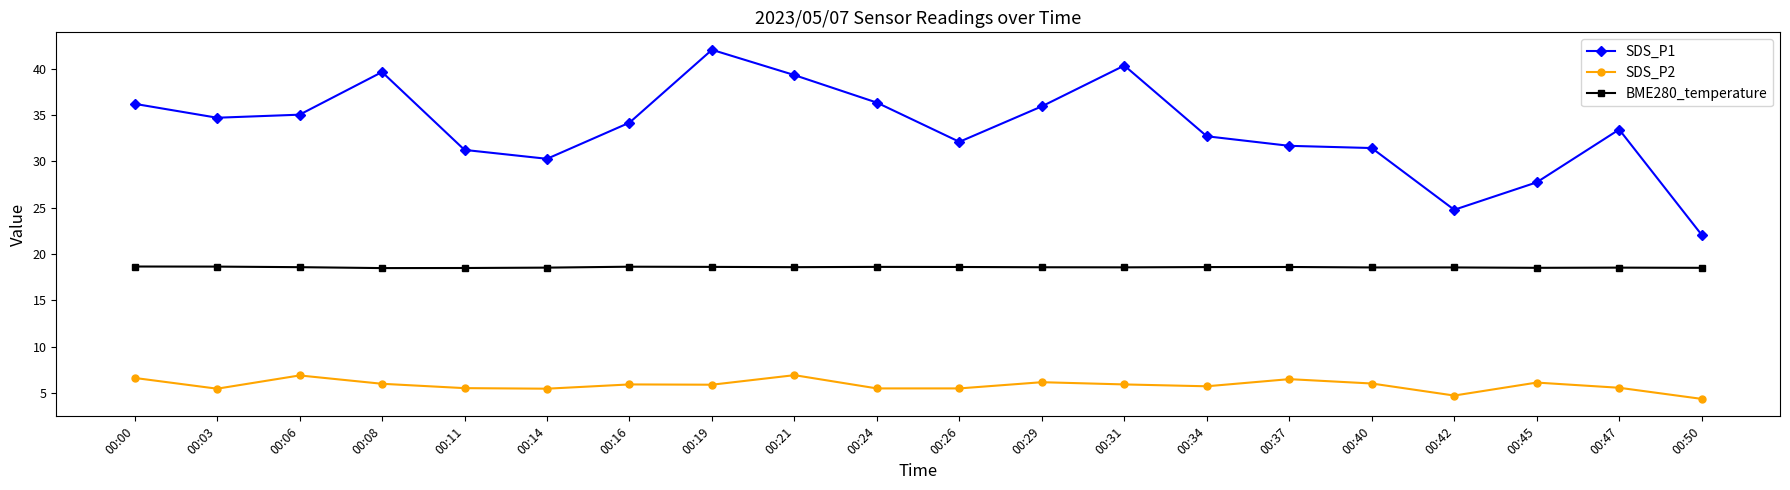

What is the spread (max minus min) of values at 00:42?

20.0